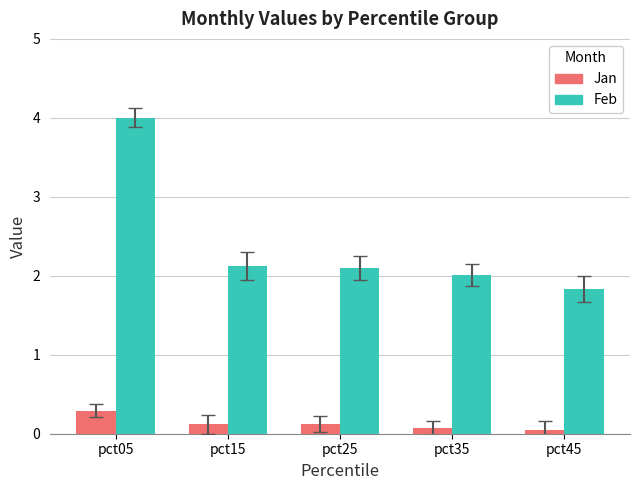

What is the sum of all Feb values?

12.1